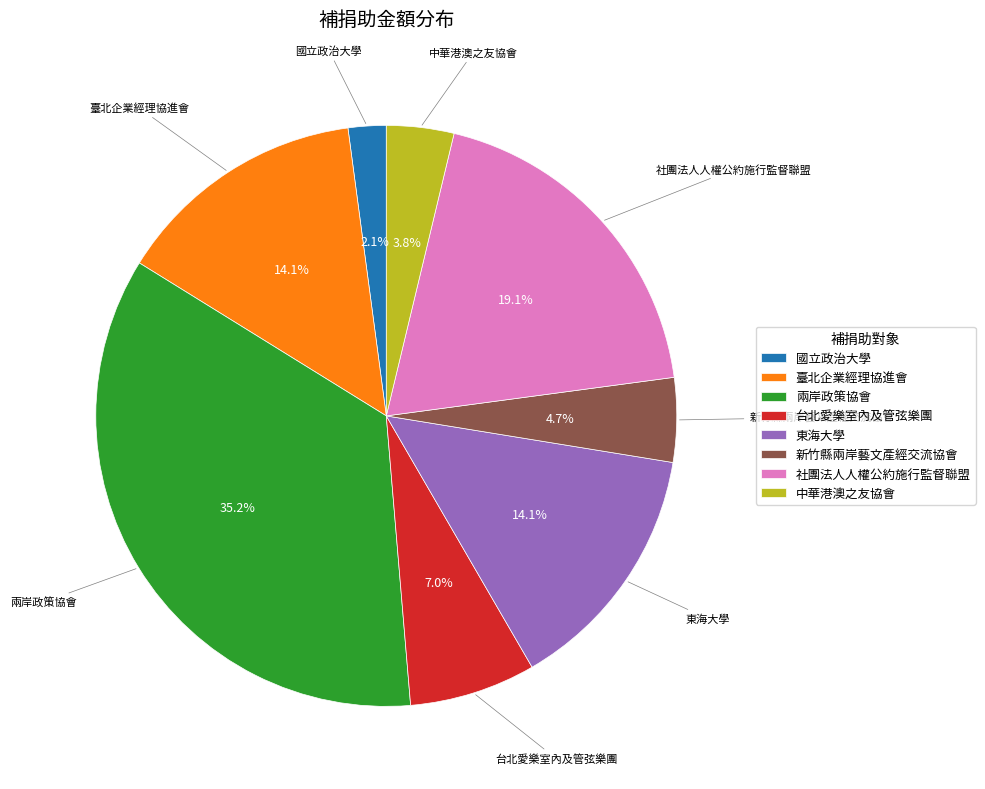

Is there a majority slice in this chart?

No